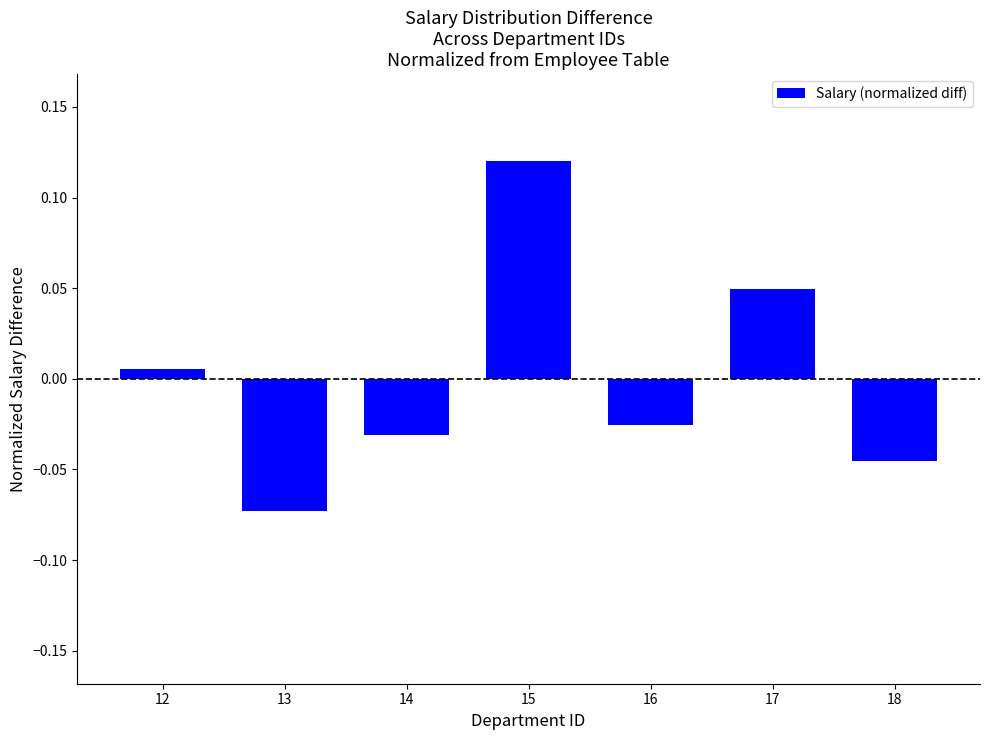

At which label is the value closest to 0?

12